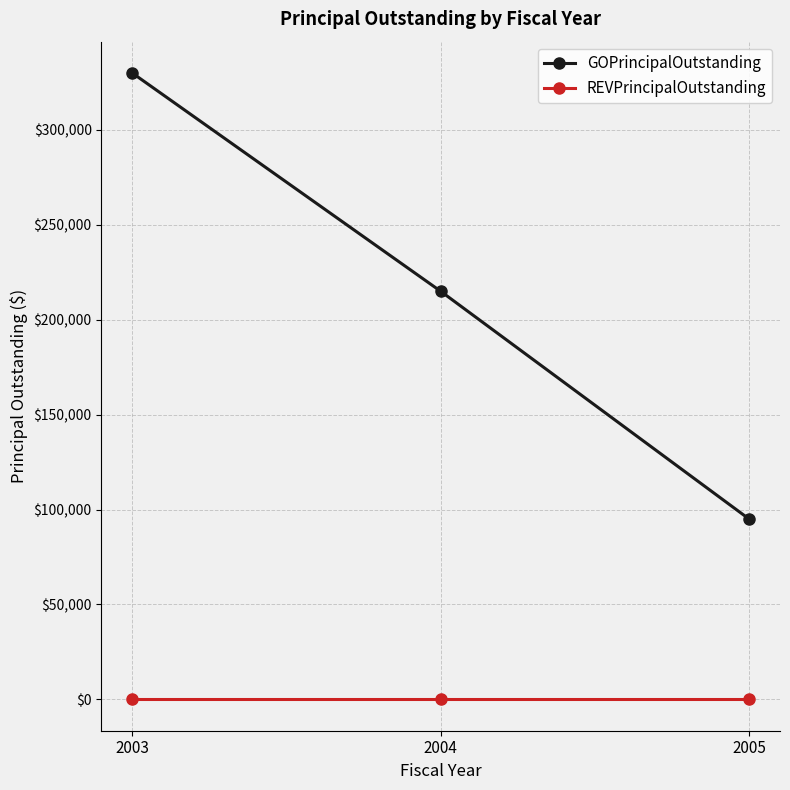

What is the value of the GOPrincipalOutstanding point at the 3rd from the left?

95000